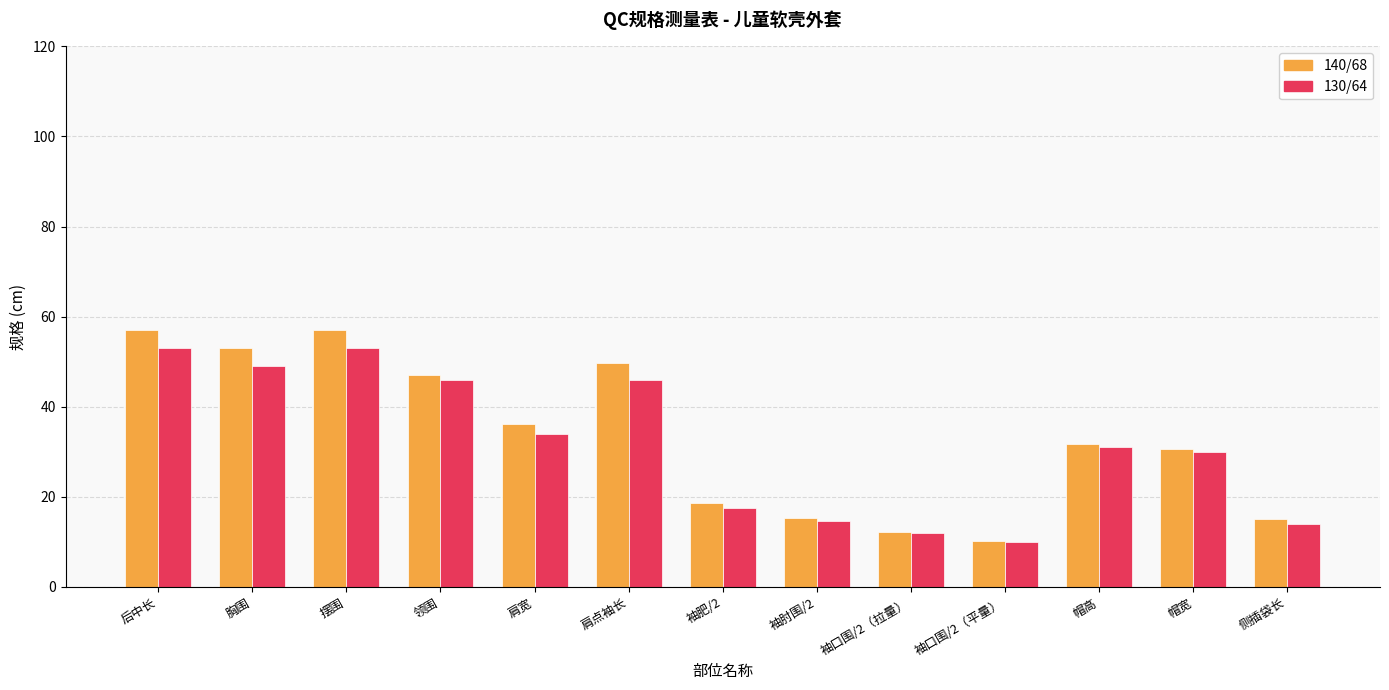

Is the value of 130/64 at 侧插袋长 greater than the value of 140/68 at 肩点袖长?

No